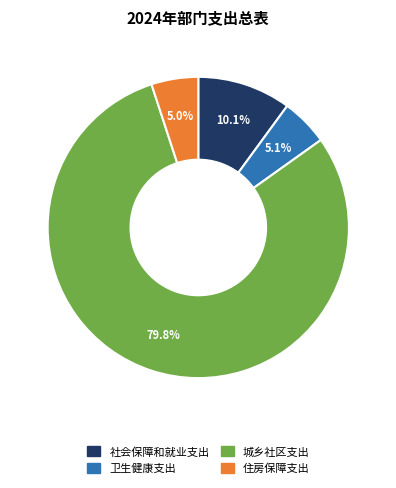

Which slice is the largest?

城乡社区支出